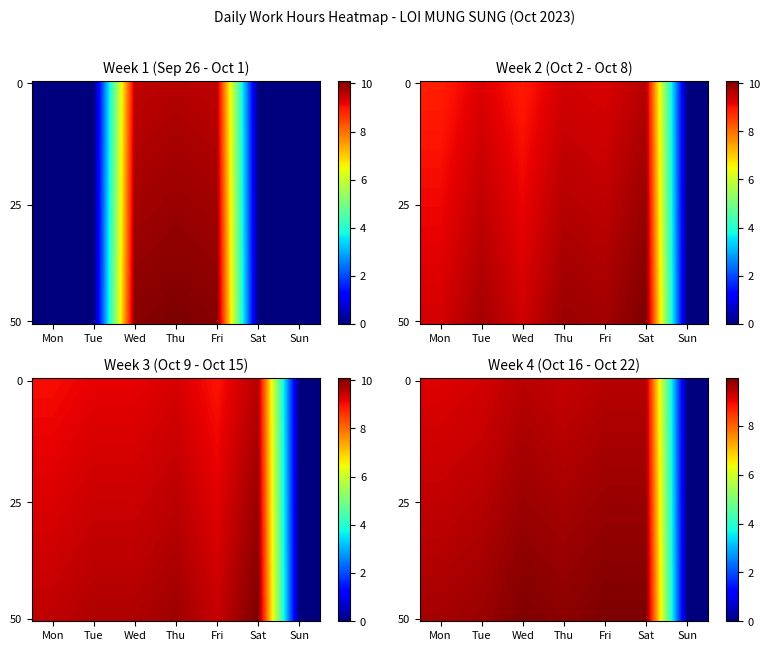

Count the number of categories in the chart.

7